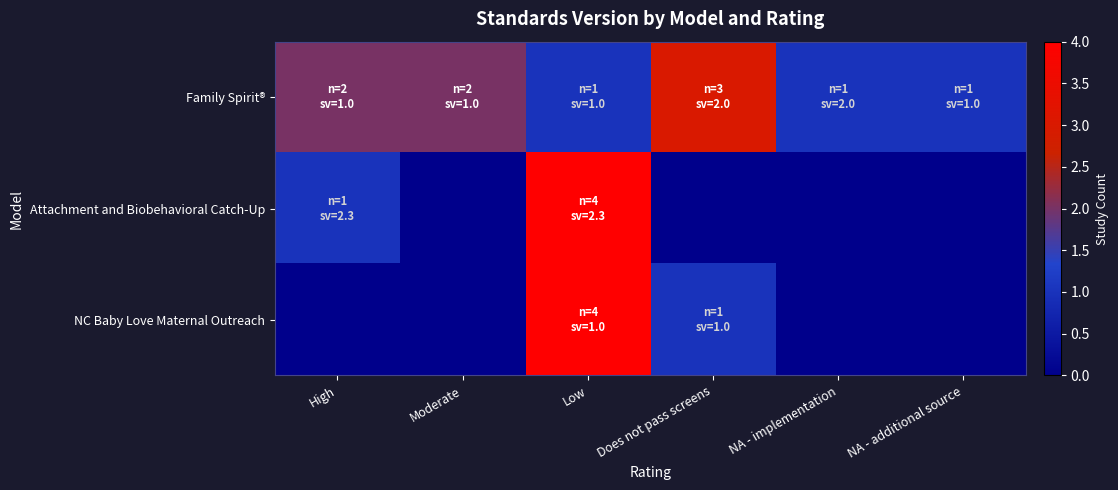

Between High and NA - implementation, which series saw the biggest shift?

Family Spirit®